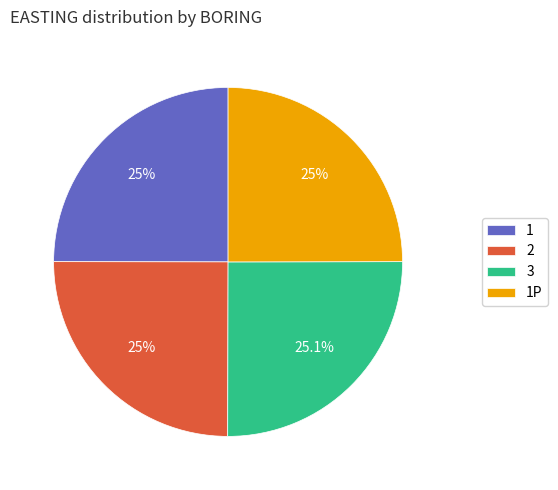

Approximately how many times larger is the value at 1P compared to 1?

1.0